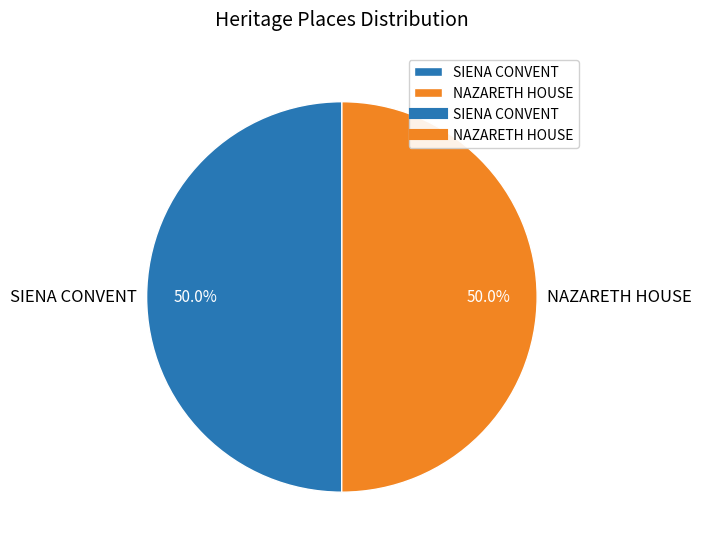

What is the ratio of the value at NAZARETH HOUSE to the value at SIENA CONVENT?

1.0